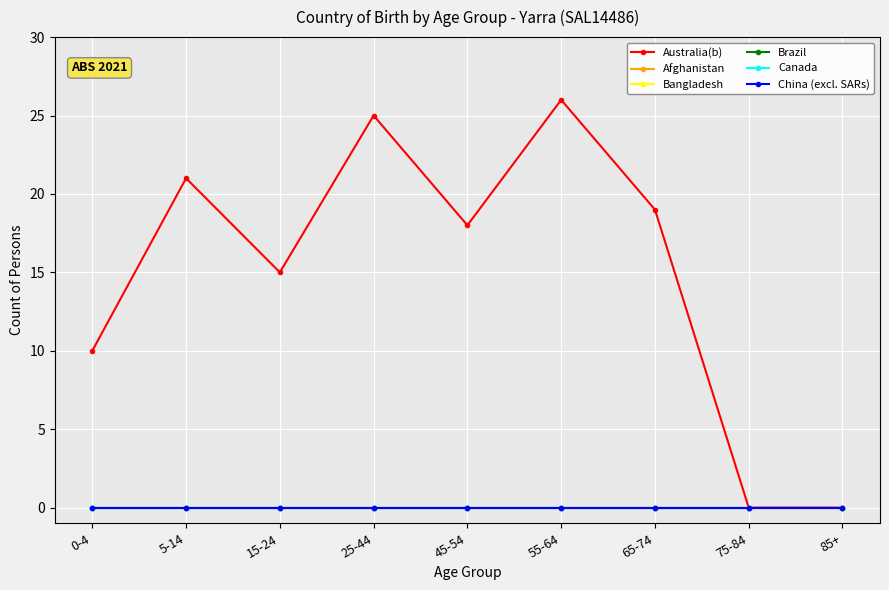

At which category does the chart reach its peak across all series?

55-64